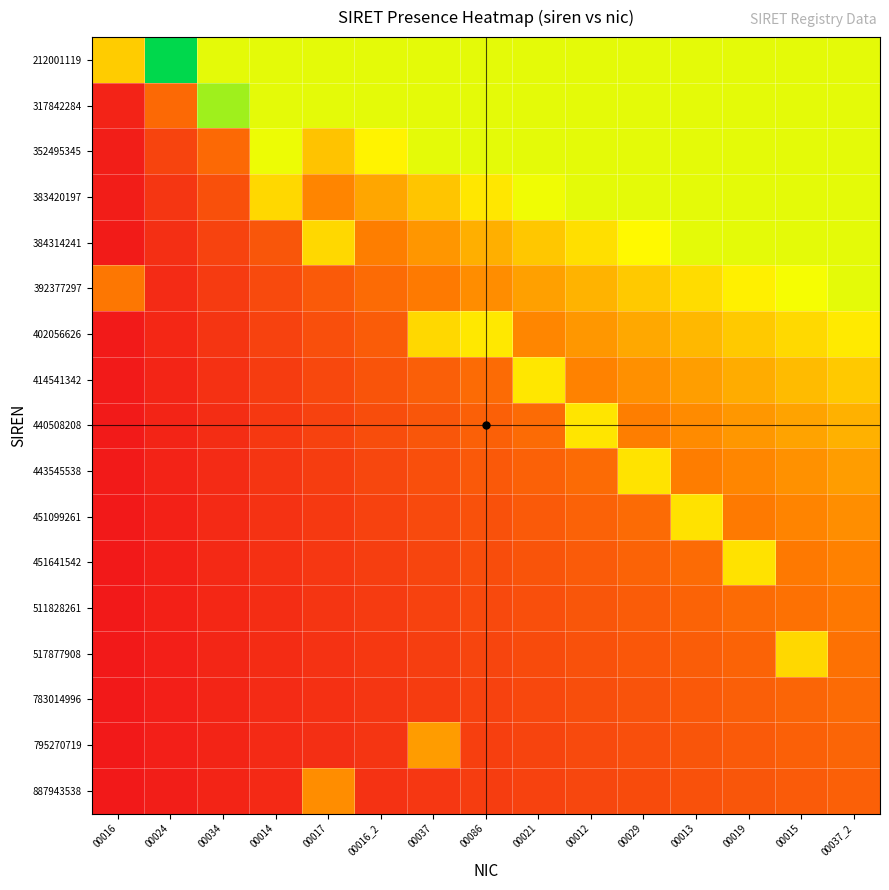

At how many categories does at least one series exceed 0?

15